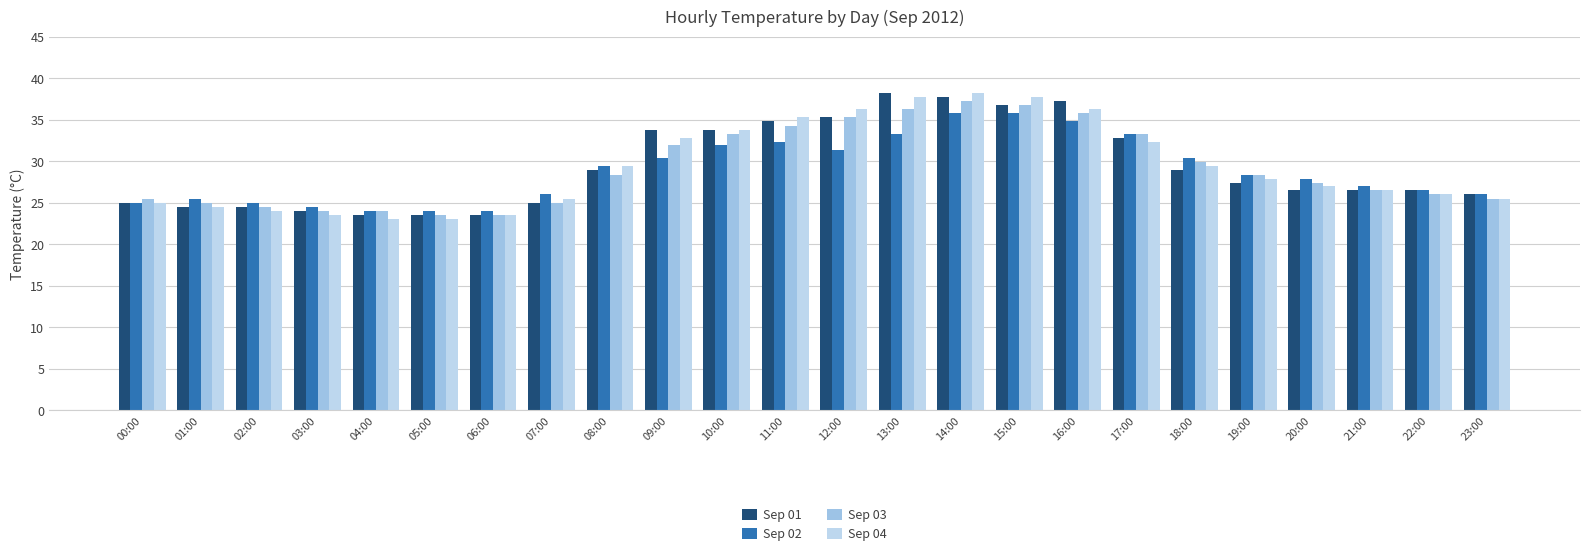

How many series are shown in this chart?

4